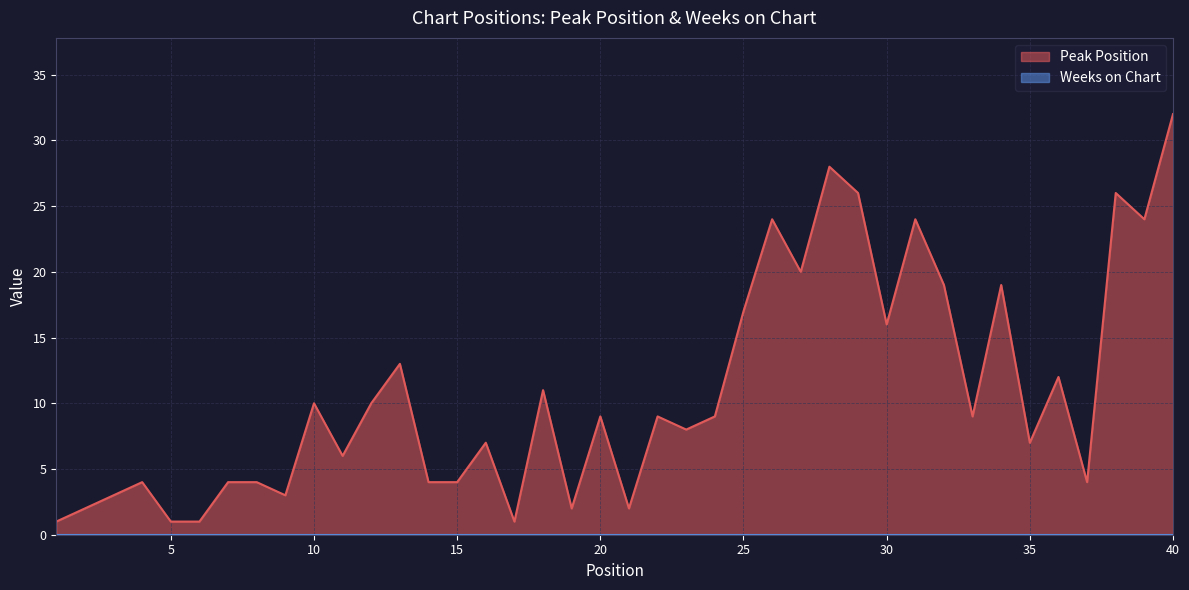

Reading left to right, list all the values displayed in this chart.

1	2	3	4	1	1	4	4	3	10	6	10	13	4	4	7	1	11	2	9	2	9	8	9	17	24	20	28	26	16	24	19	9	19	7	12	4	26	24	32